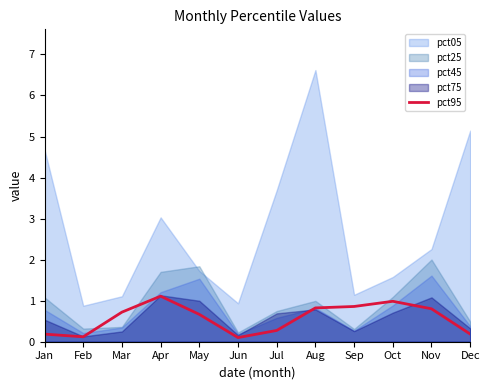

What is the highest value of the pct95 series?

1.1